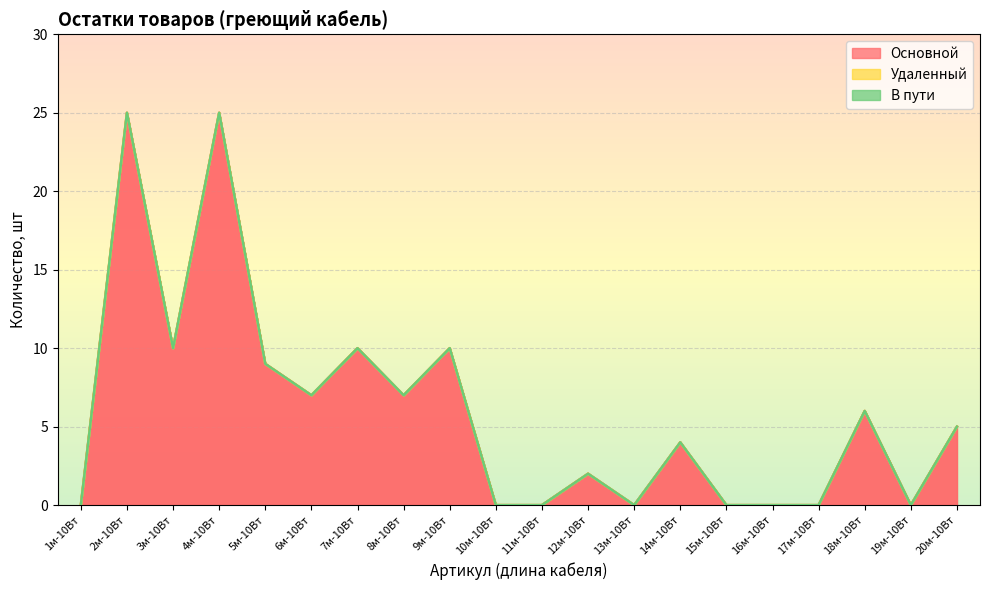

What is the label of the 2nd point from the right?

19м-10Вт